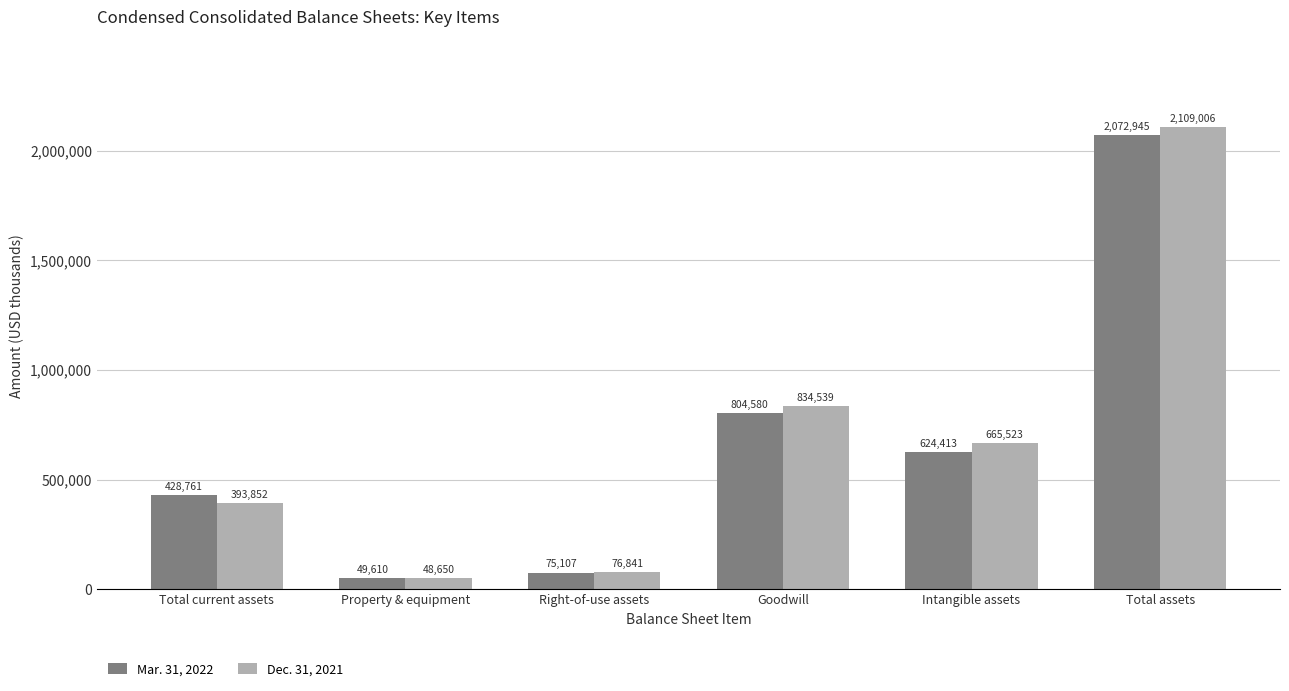

Which series has the largest total across all categories?

Dec. 31, 2021